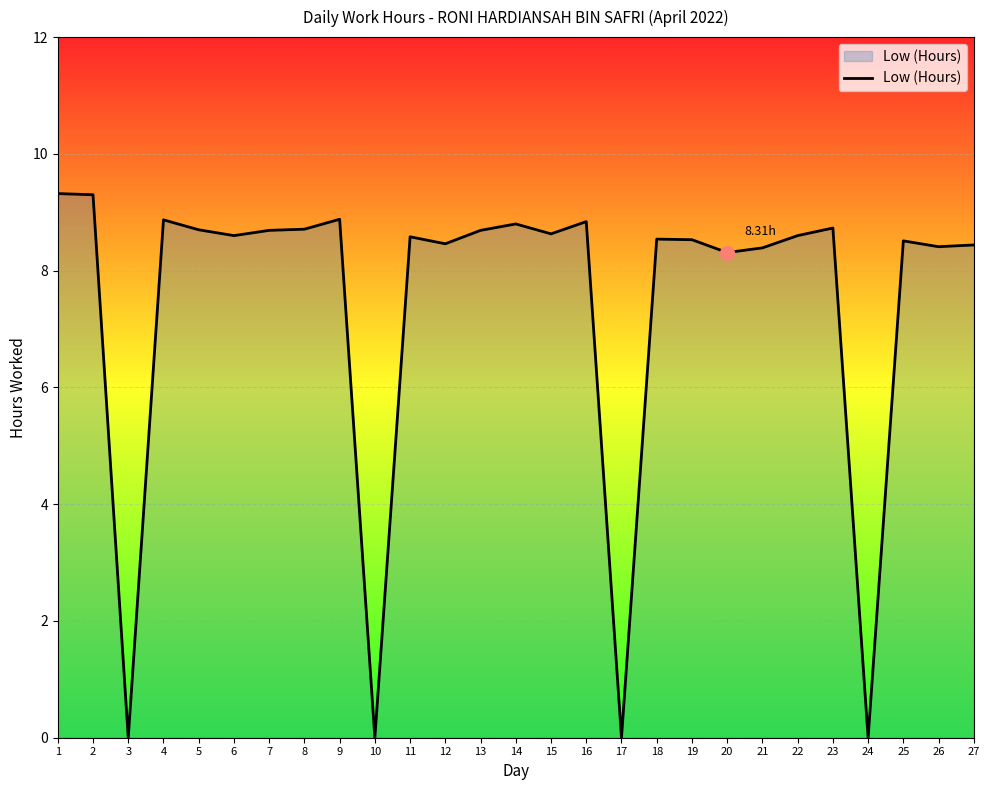

Between 26 and 4, which is larger?

4